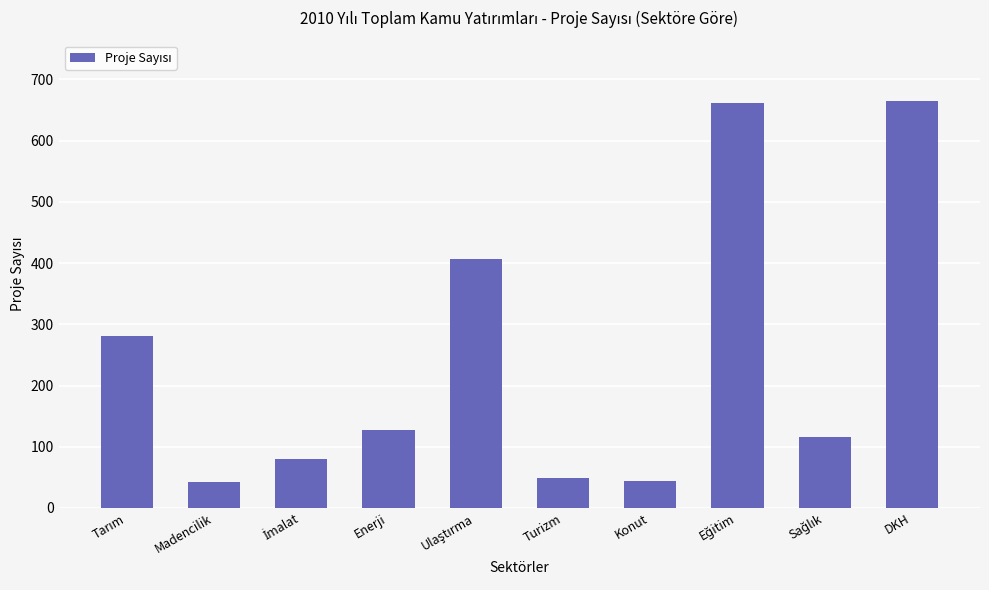

What is the difference between the second highest and minimum values?

618